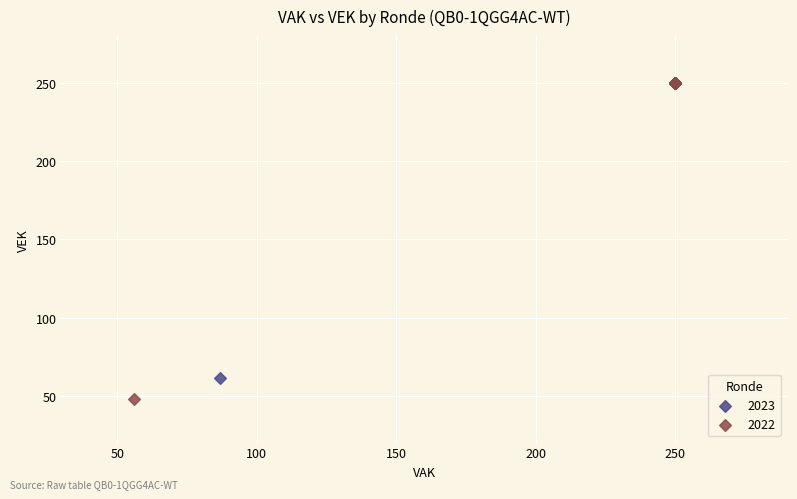

Which series has the largest Y range (max minus min)?

2022